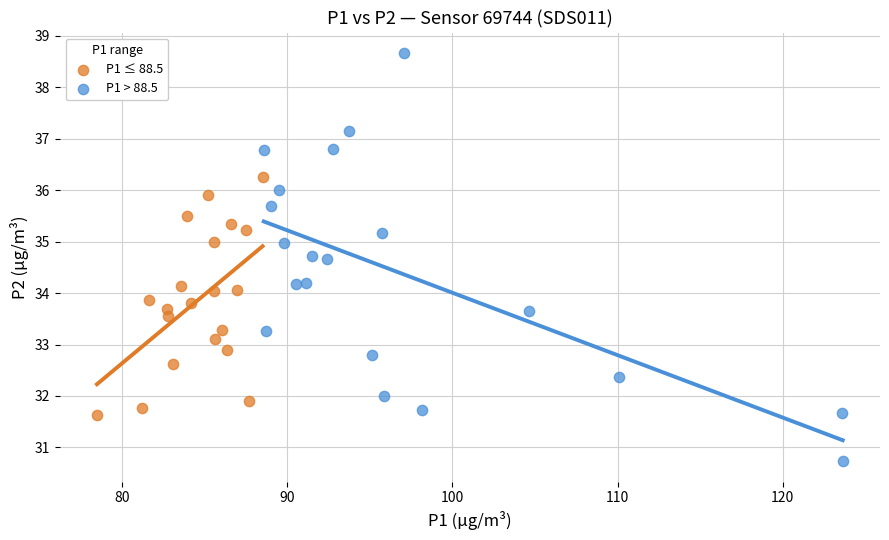

Which series reaches the minimum Y coordinate?

P1 > 88.5